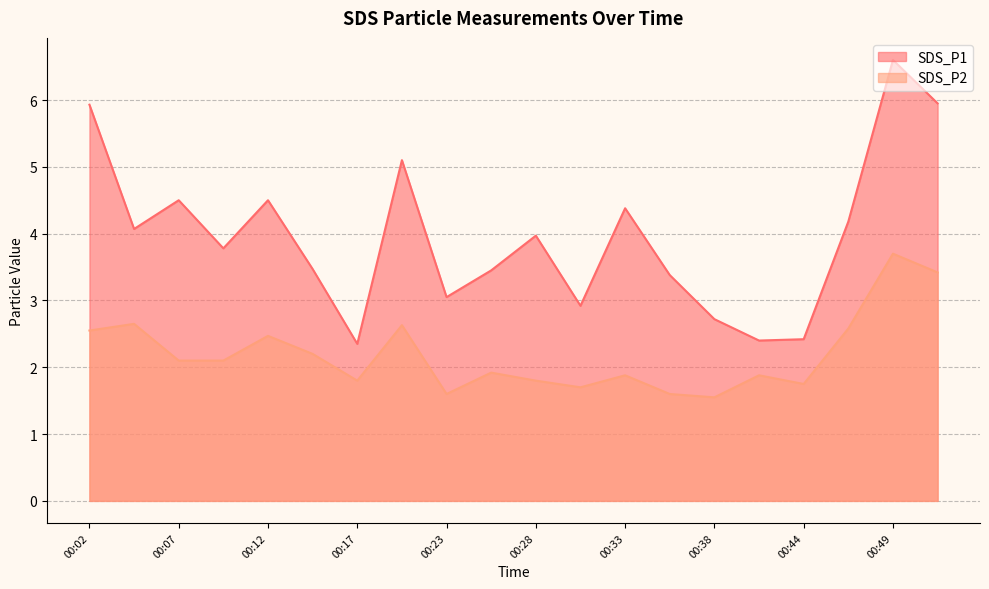

Where does the SDS_P2 series first go above 2?

00:02